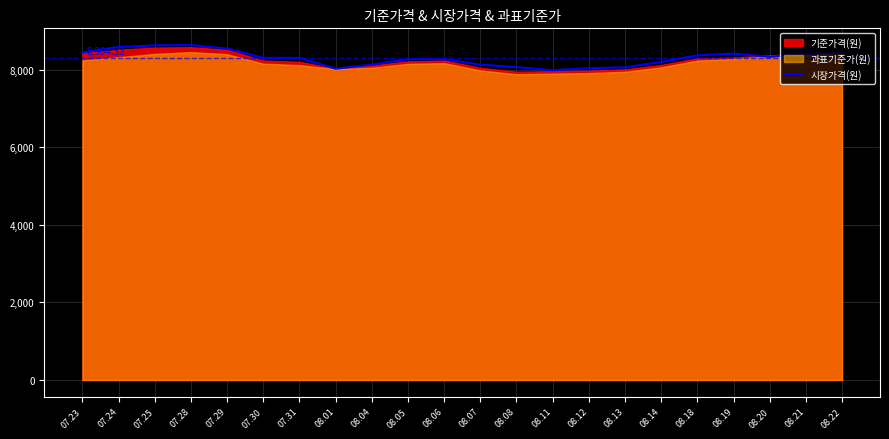

Approximately how many times larger is the value at 07.28 compared to 07.23?

1.0